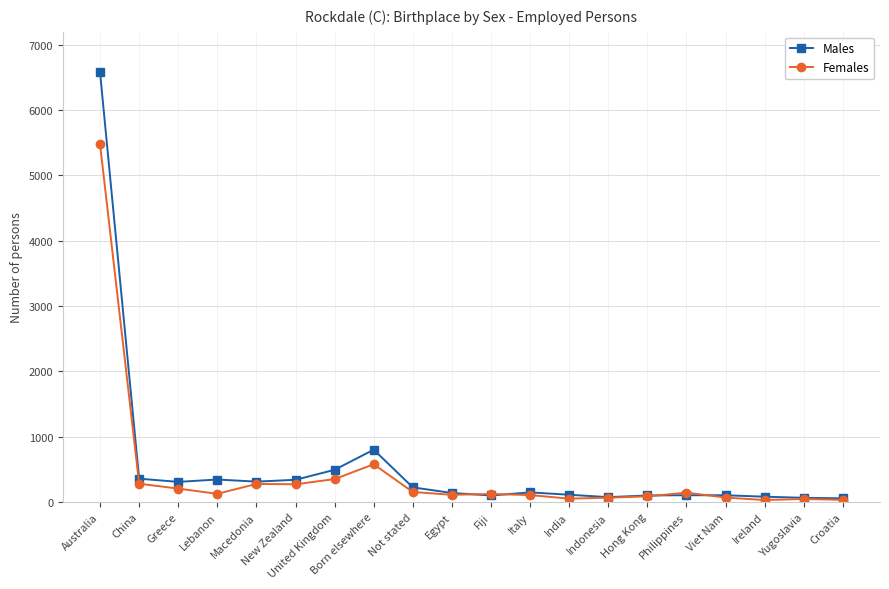

True or false: Females has more than 2 interior local peaks.

True